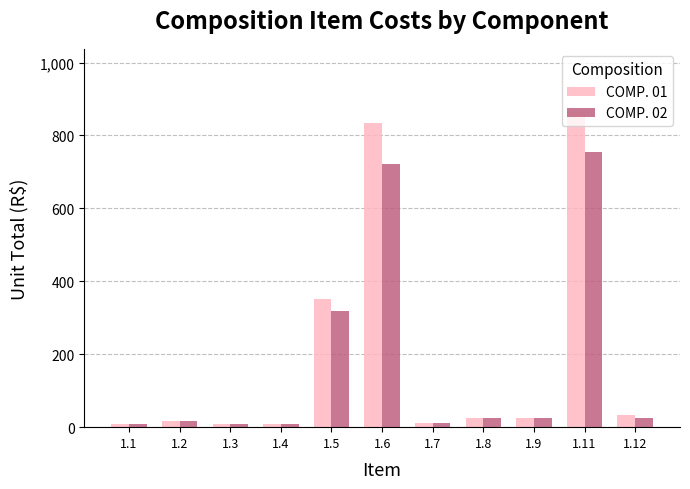

List the series in order of their peak value, highest first.

COMP. 01, COMP. 02